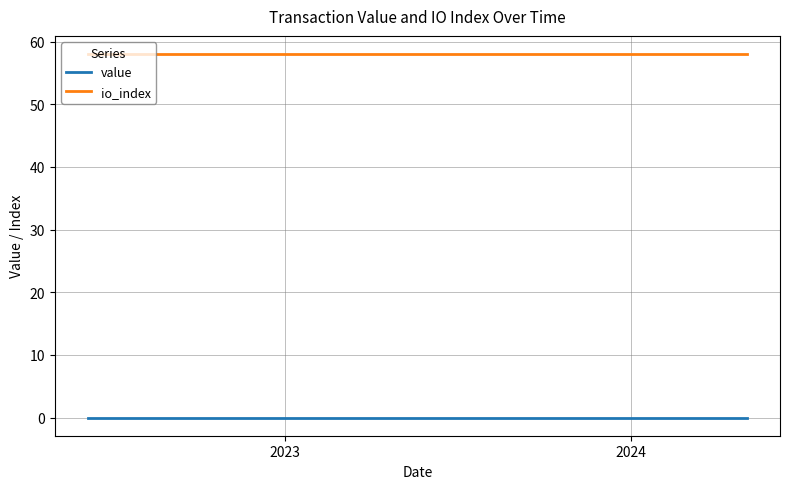

Rank the series by their maximum value, from lowest to highest.

value, io_index